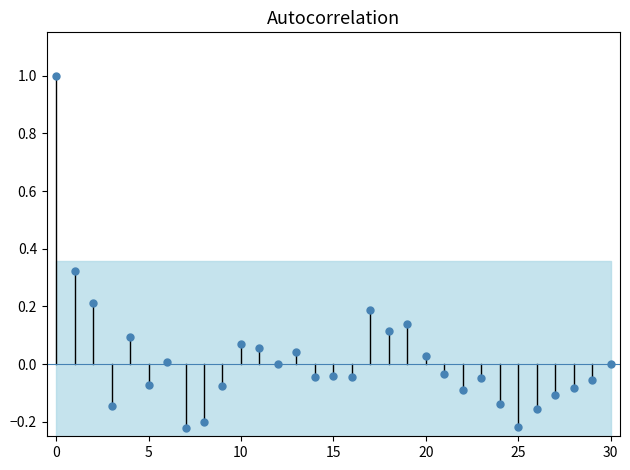

Is it true that the value at 19 is 0.1?

True